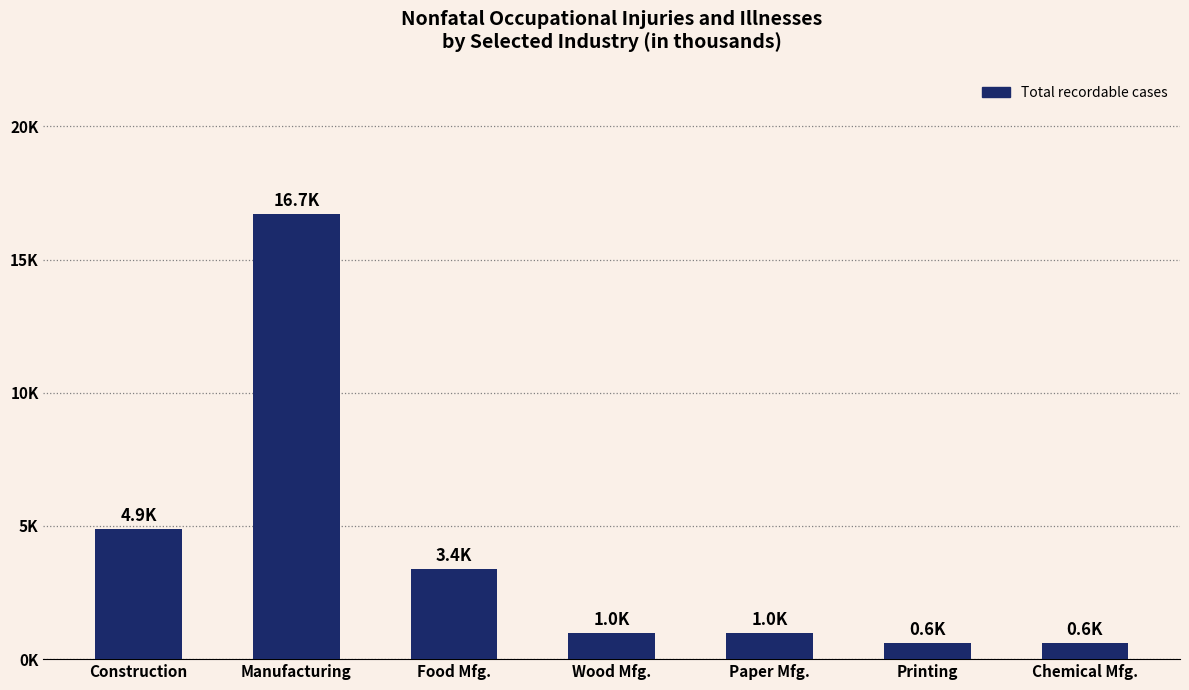

Between Construction and Paper Mfg., which is larger?

Construction